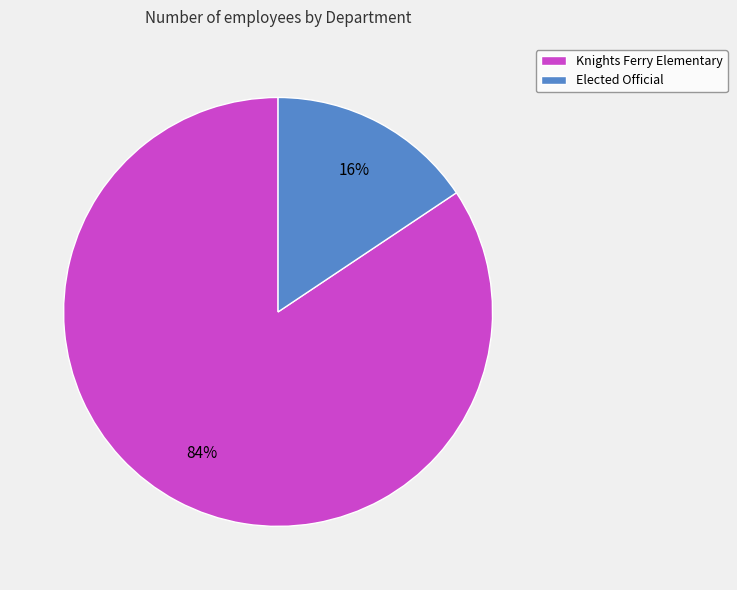

Is it true that Elected Official is 16% of the pie?

True